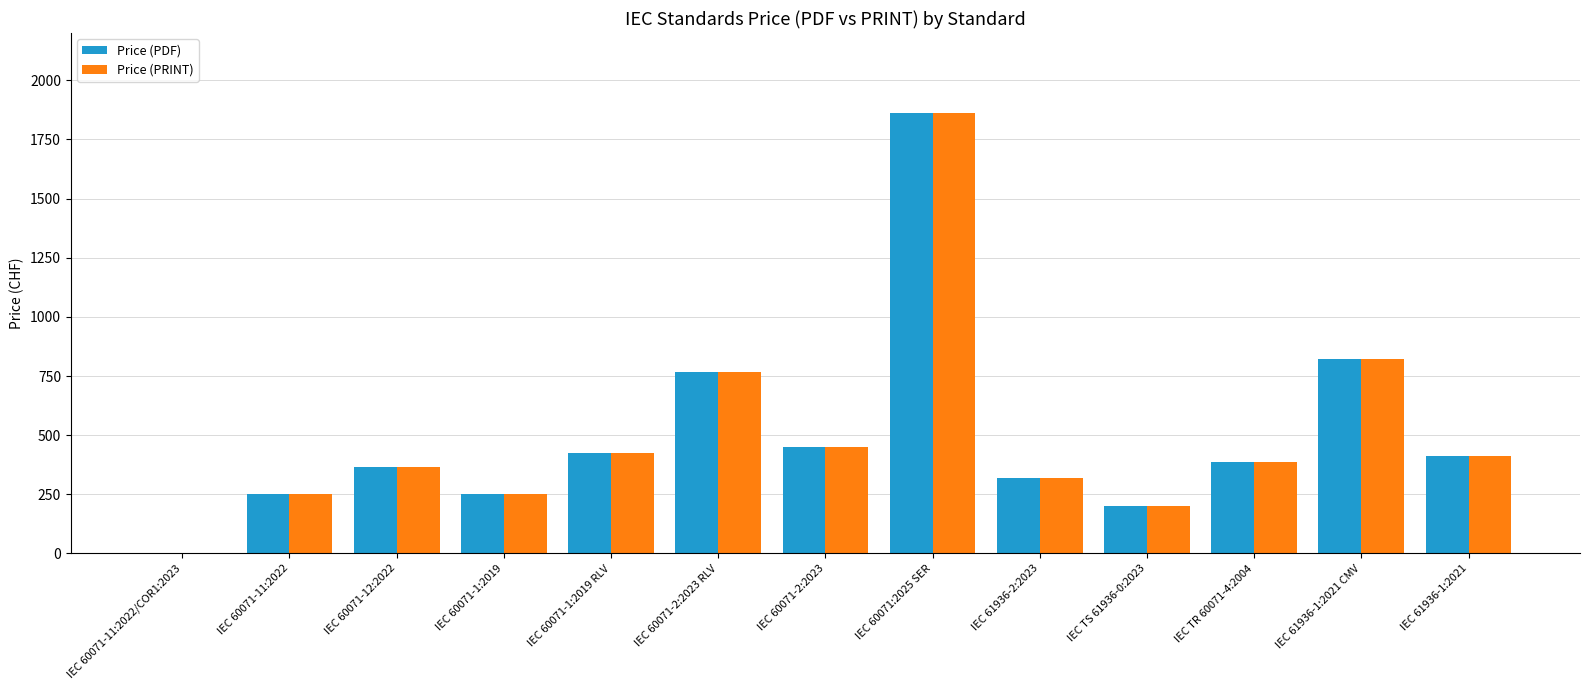

At which label is Price (PDF) closest to 931?

IEC 61936-1:2021 CMV